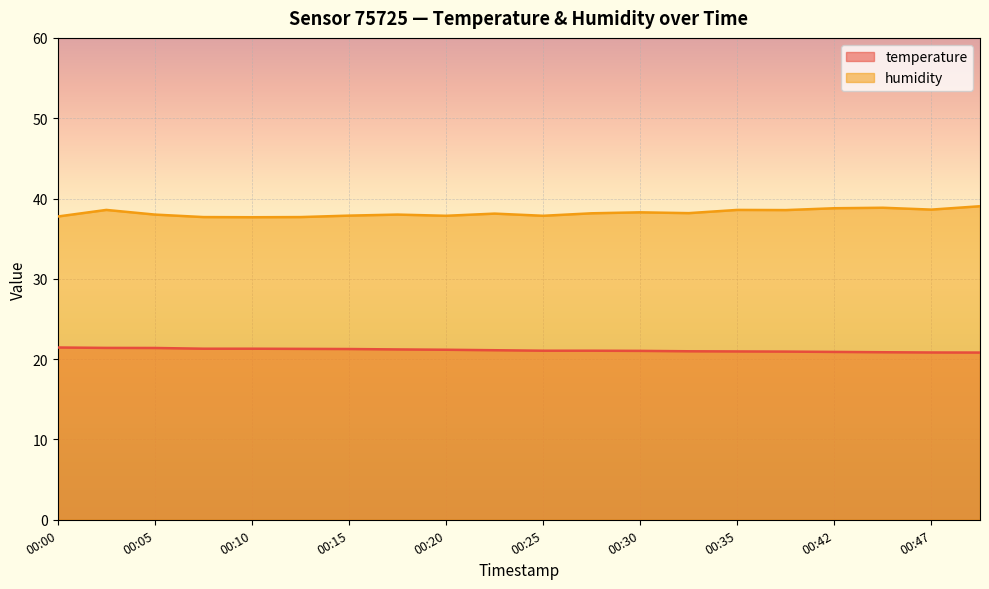

What is the value of the humidity point at the 15th from the left?

38.6